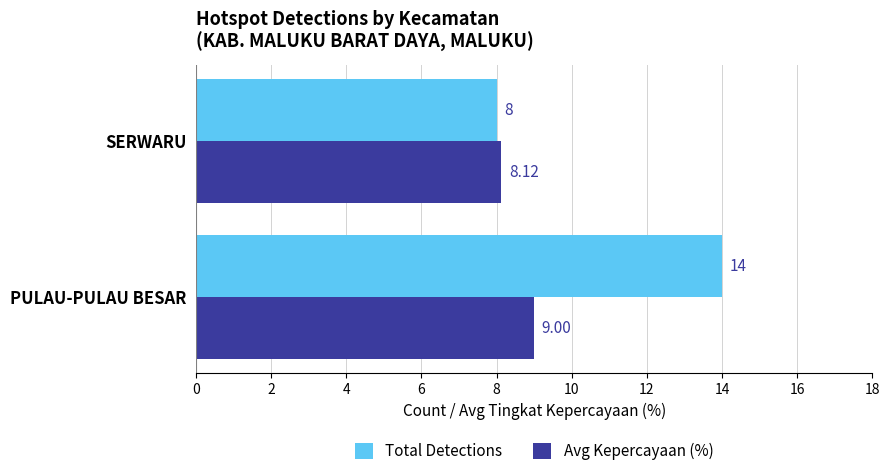

Between PULAU-PULAU BESAR and SERWARU, which series saw the biggest shift?

Total Detections